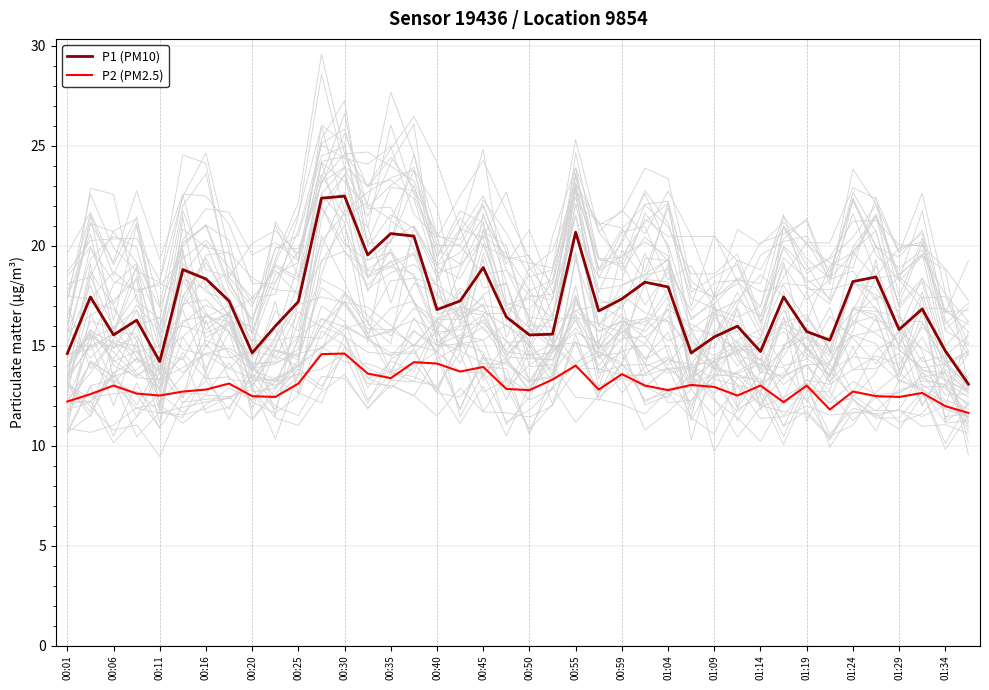

True or false: P2 (PM2.5) and P1 (PM10) cross at least once.

False